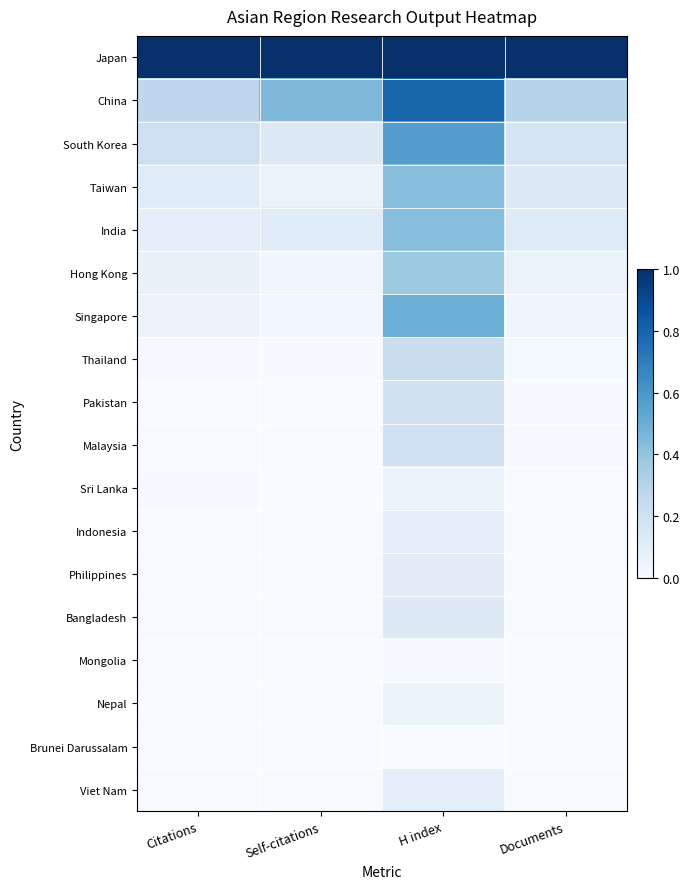

Which label corresponds to the largest value in the chart?

Citations